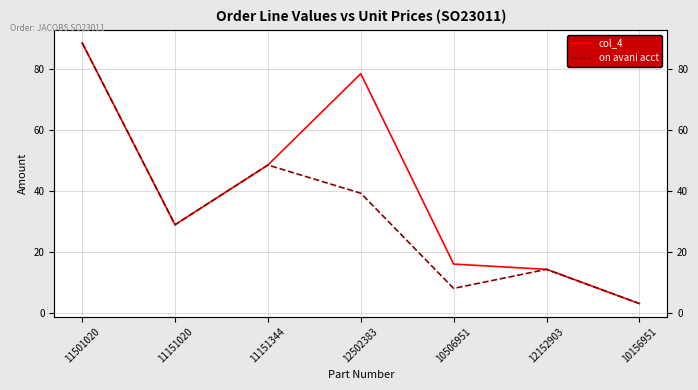

At which label does on avani acct reach its peak?

11501020